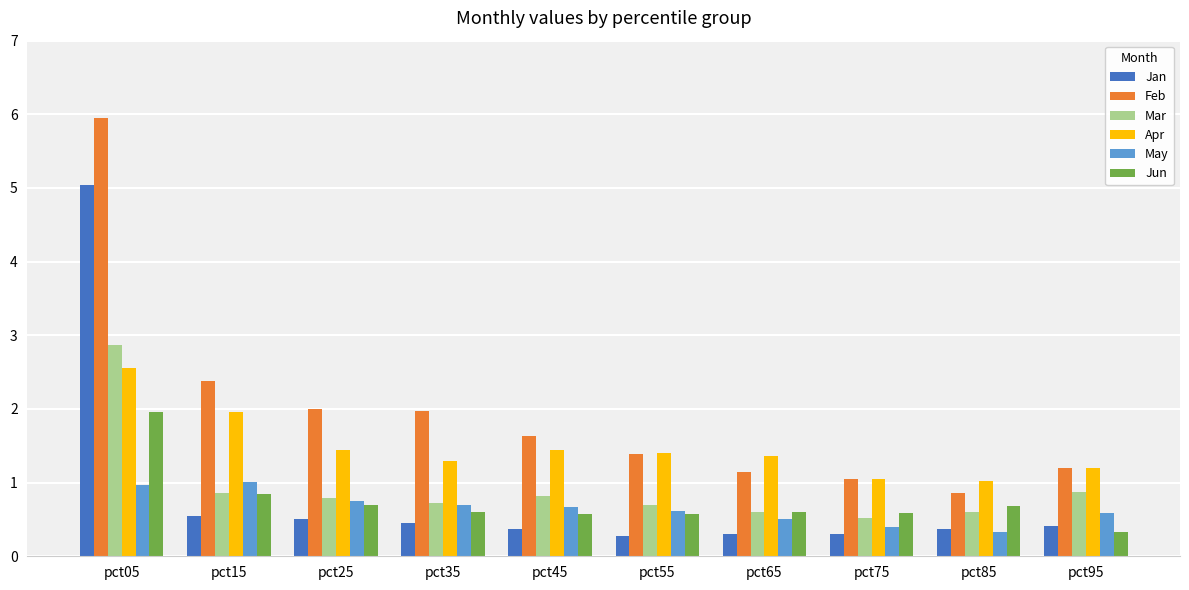

What is the sum of all Feb values?

19.6